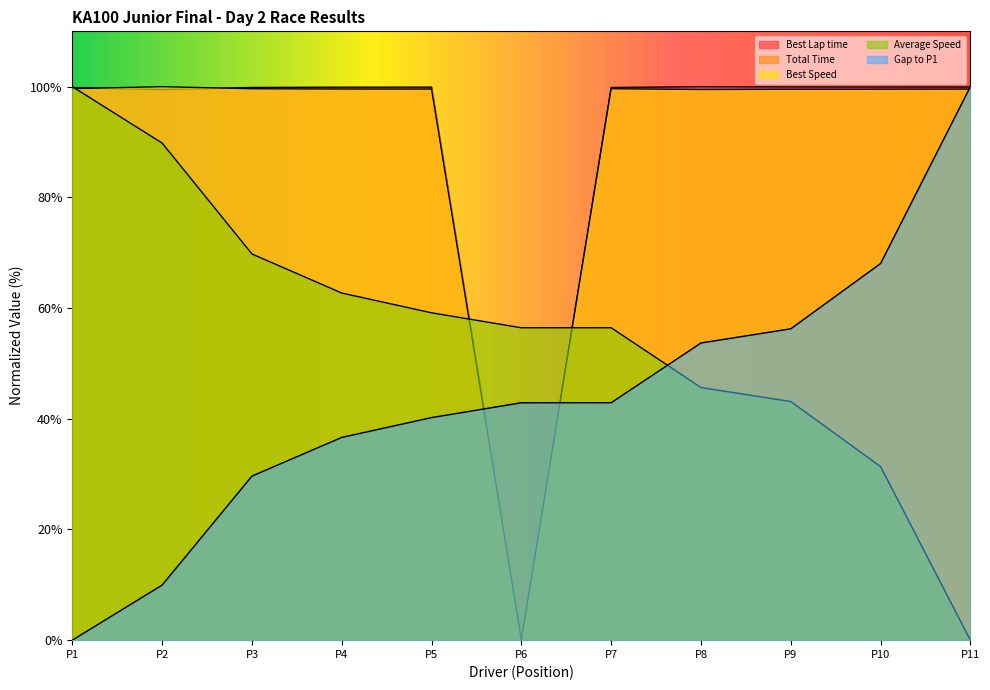

Does the chart have visible grid lines?

No